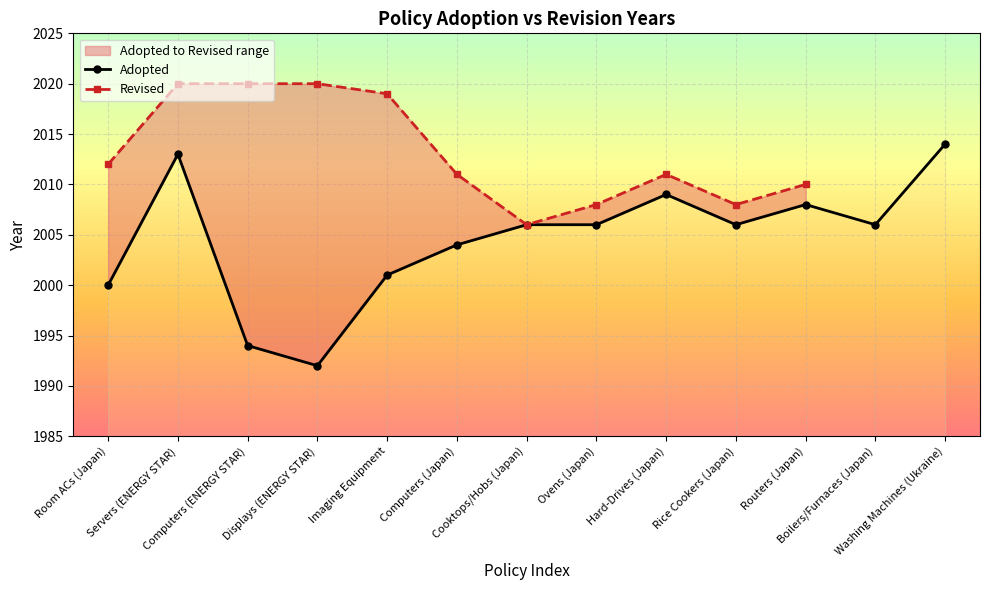

Reading left to right, extract all data points from this chart.

2000	2013	1994	1992	2001	2004	2006	2006	2009	2006	2008	2006	2014